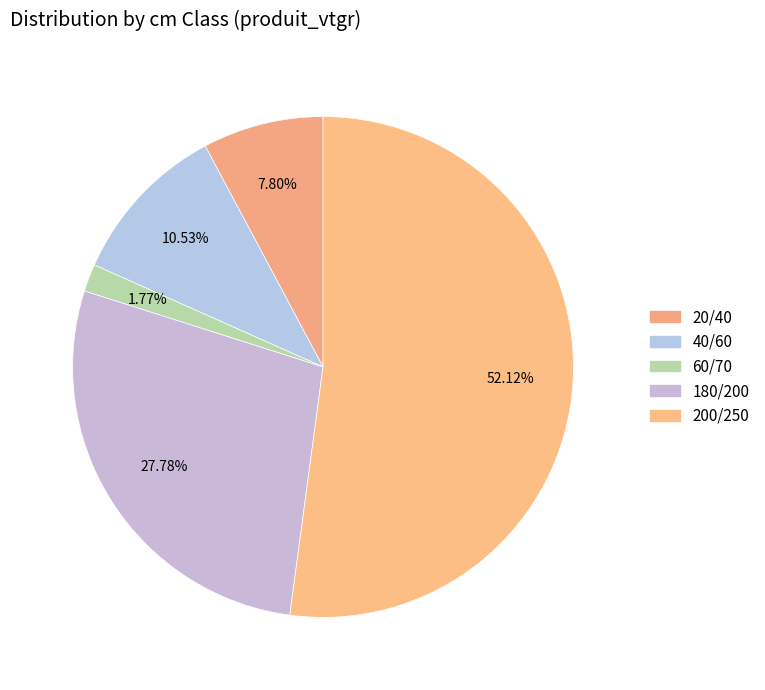

How many slices are in this pie chart?

5